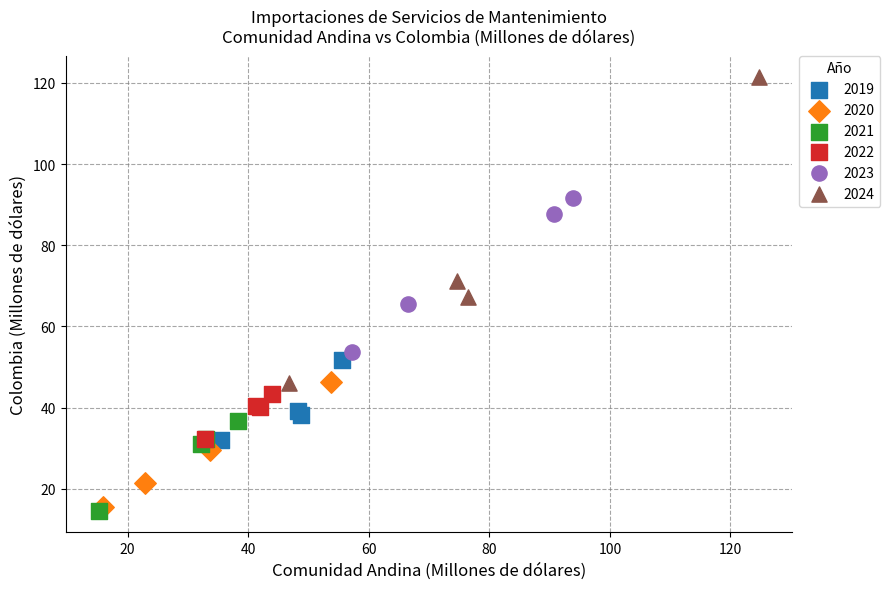

Which series contains the highest Y value?

2024